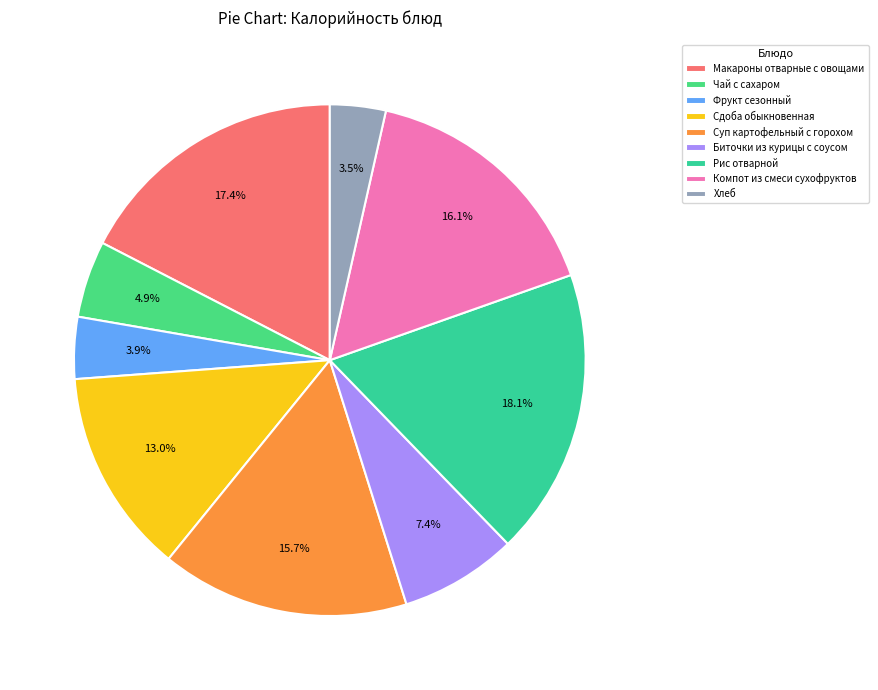

Which has a higher value, Рис отварной or Сдоба обыкновенная?

Рис отварной